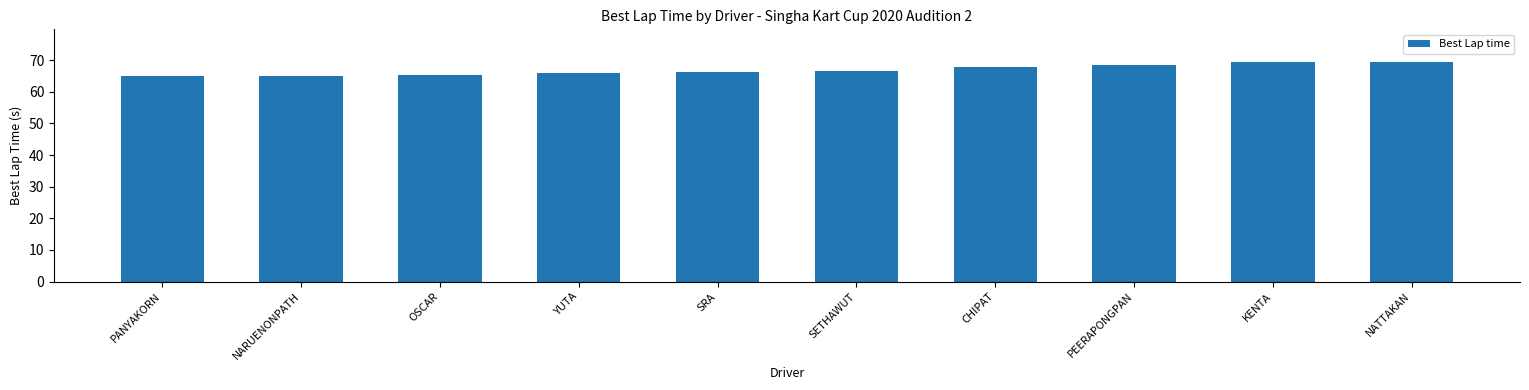

How many bars are there in total?

10